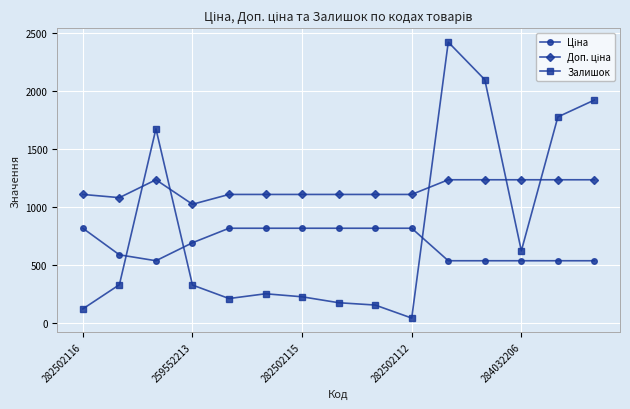

Which series has the largest range (max minus min)?

Залишок